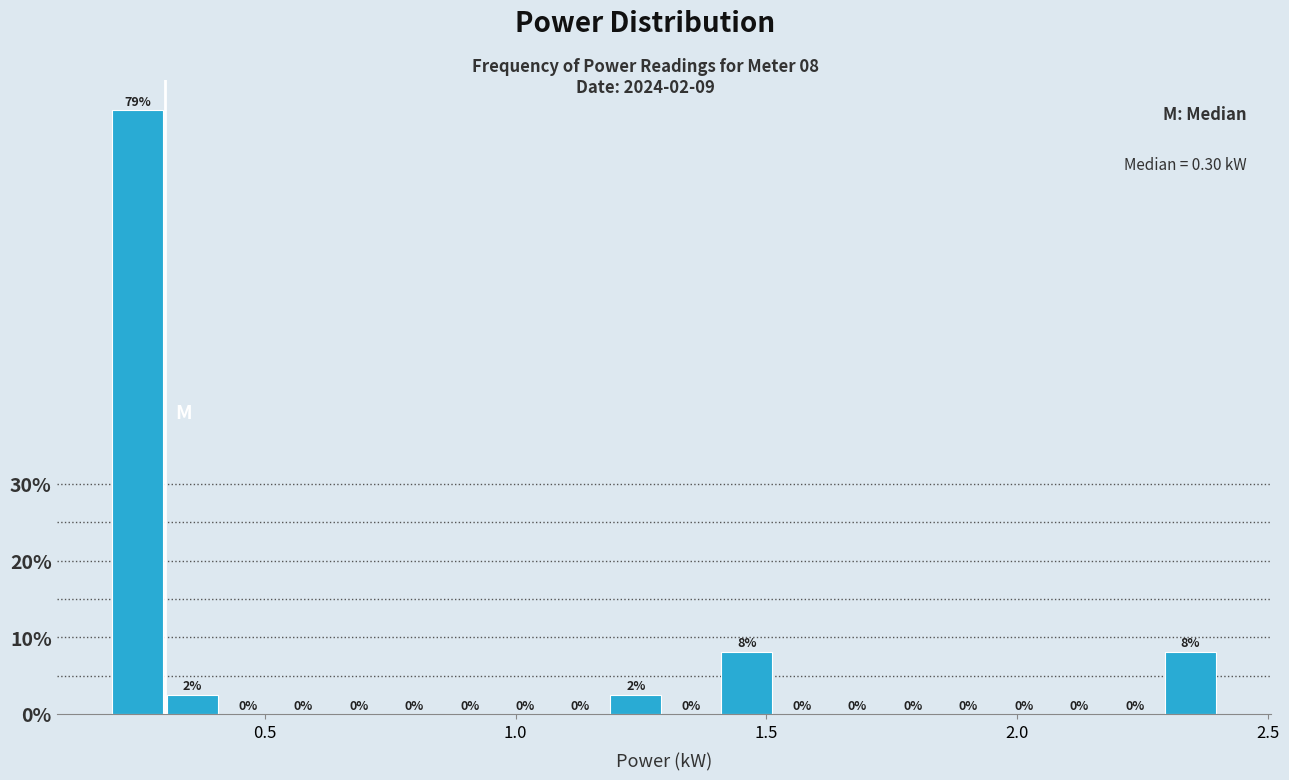

Around what value on the x-axis is the tallest bar? Give the approximate position of its centre, as read against the axis.

0.25